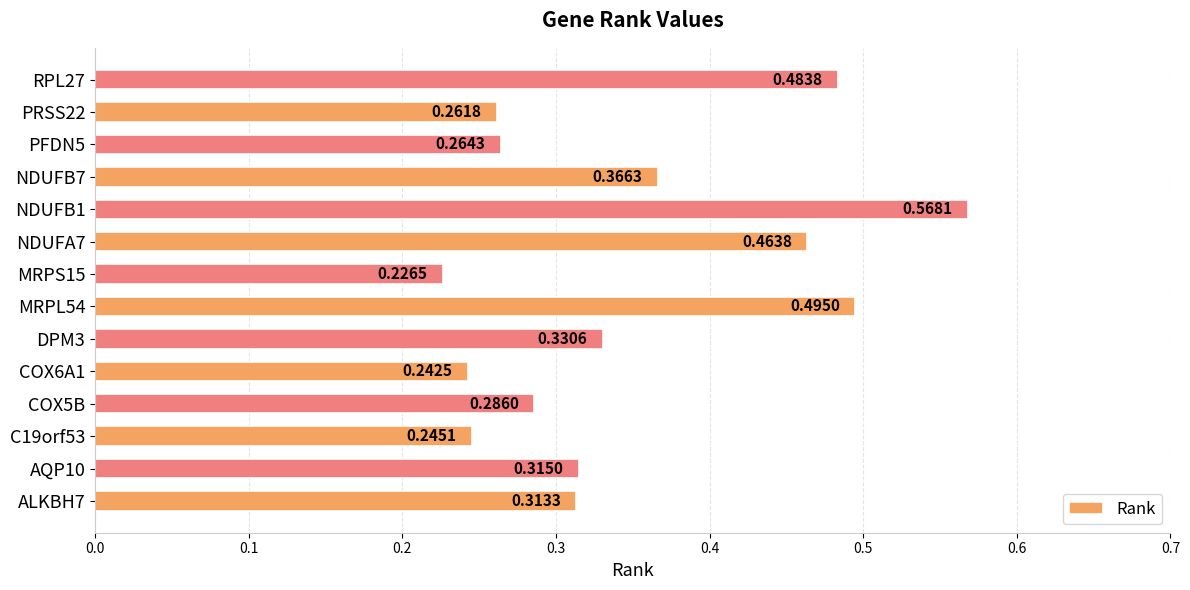

What is the sum of all values?

4.9